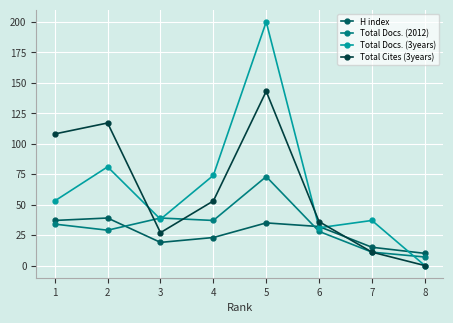

What is the value of the Total Cites (3years) point at the 3rd from the left?

27